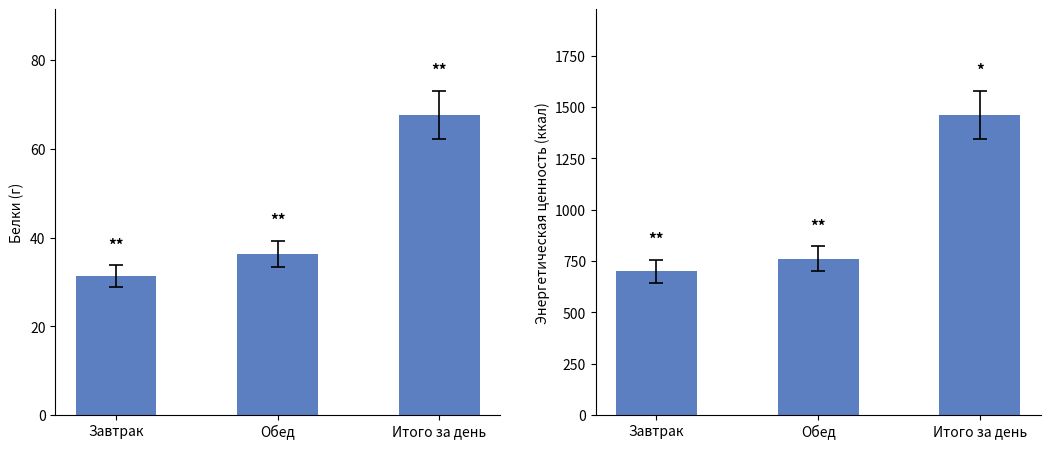

True or false: Белки has a value of 36.4 at Обед.

True